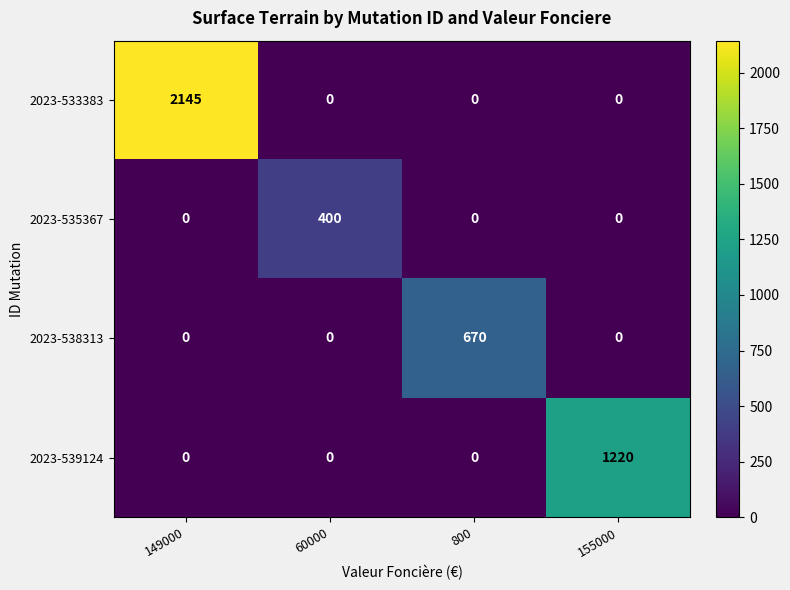

Count the 2023-533383 values in the range 0 to 2145.

4